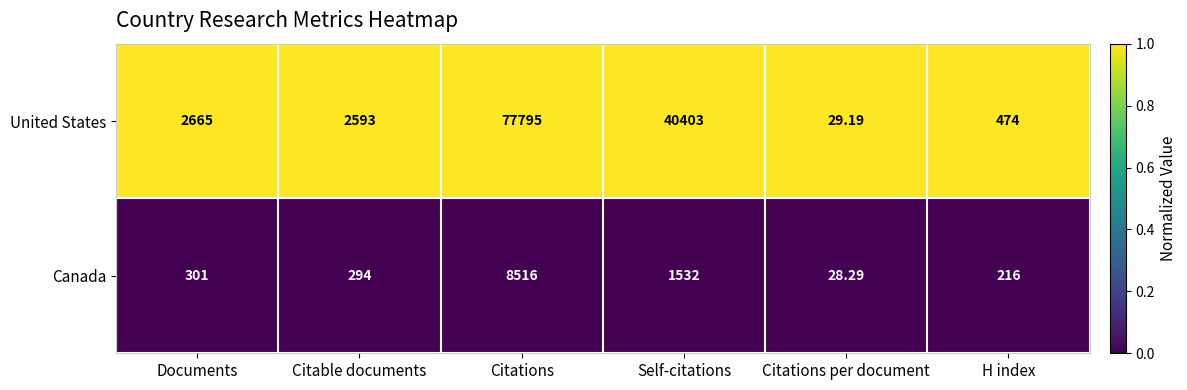

Which series has the widest spread of values?

United States